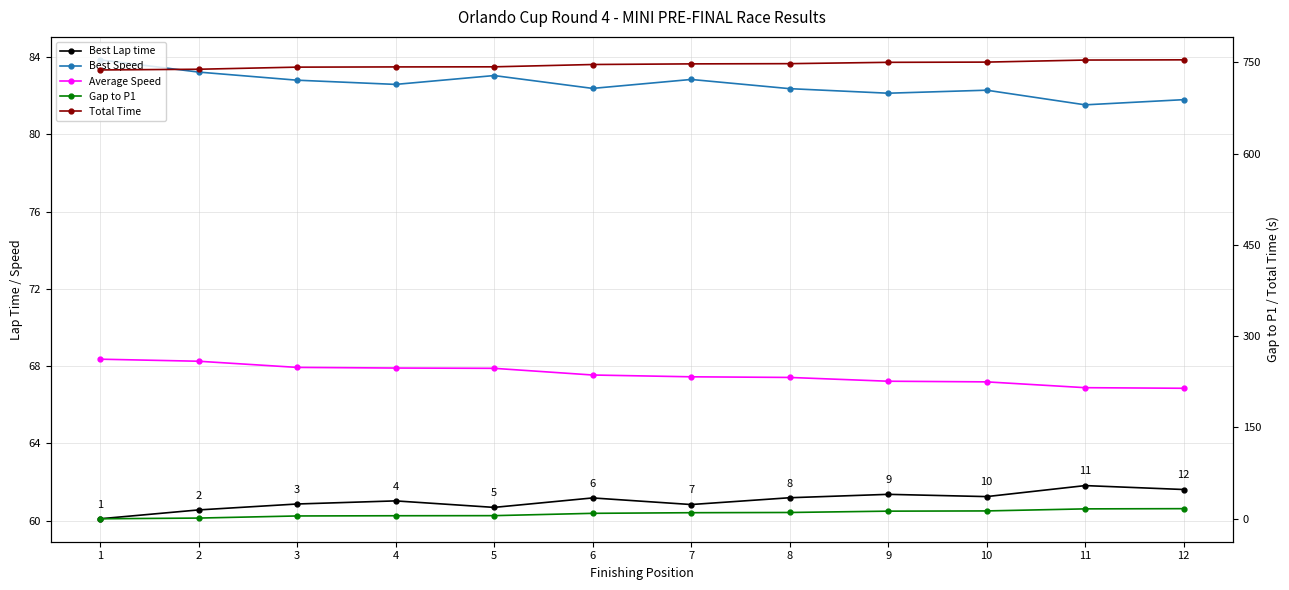

True or false: Best Lap time and Average Speed intersect in this chart.

False